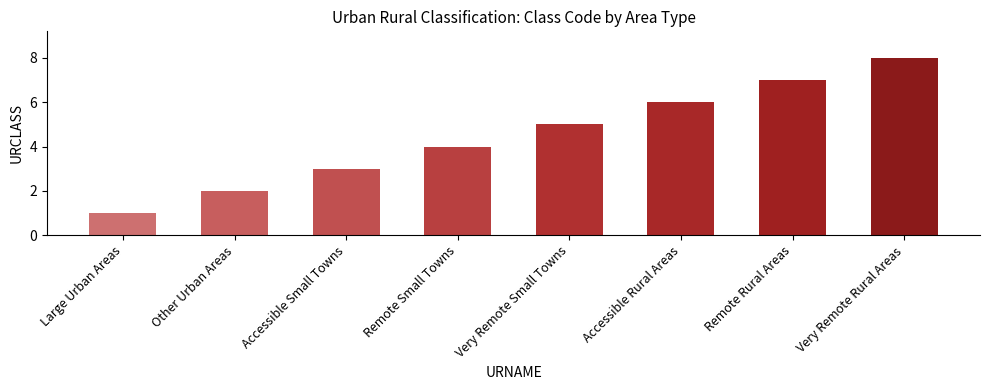

How many values are between 3 and 7?

5